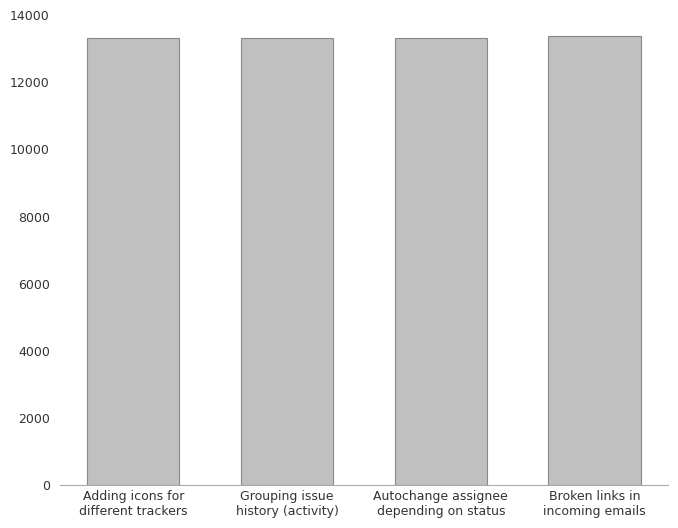

Is it true that the value at Autochange assignee
depending on status is 4460?

False